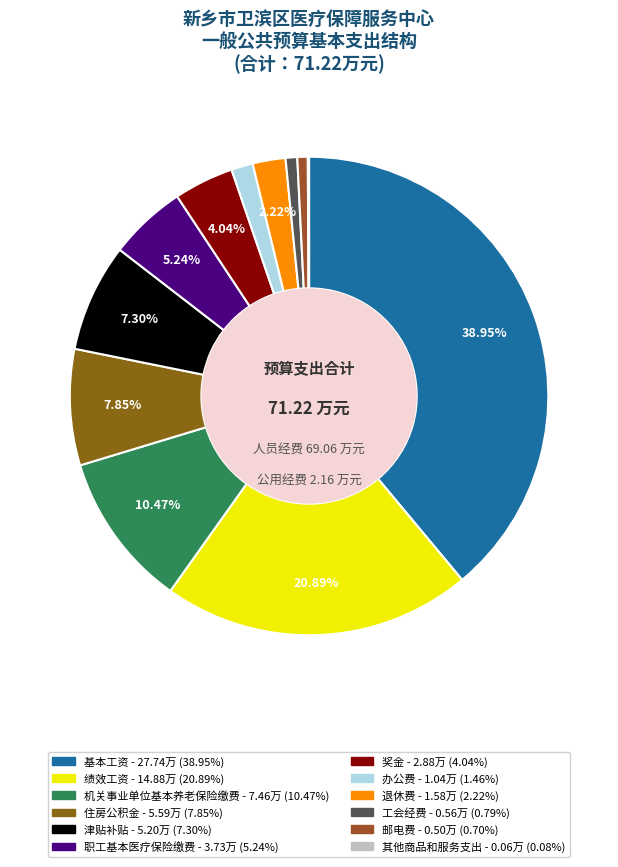

To the nearest percent, what is the combined percentage of 基本工资 and 其他商品和服务支出?

39%